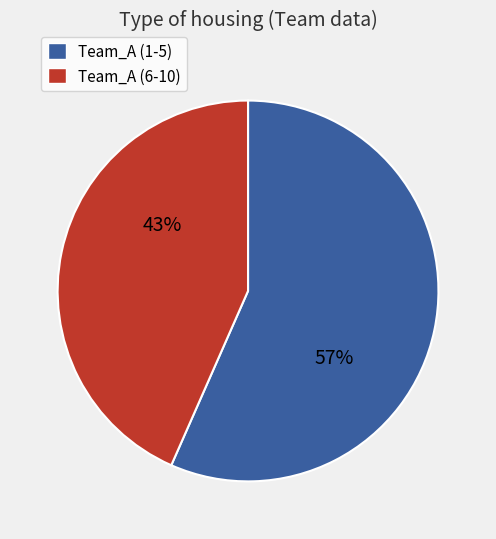

Is there a majority slice in this chart?

Yes